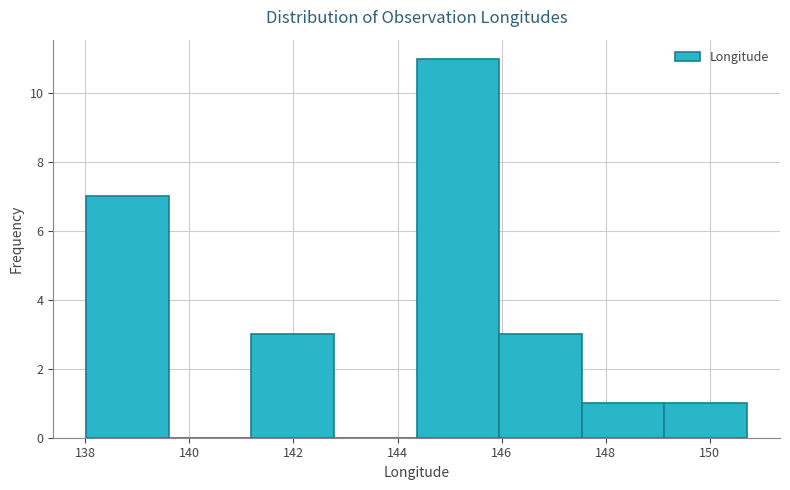

How tall is the bar that spans 146.0 to 147.6 on the x-axis? Neither the bar edges nor the heights are printed on the chart, so give them approximately, as read against the axes.

3